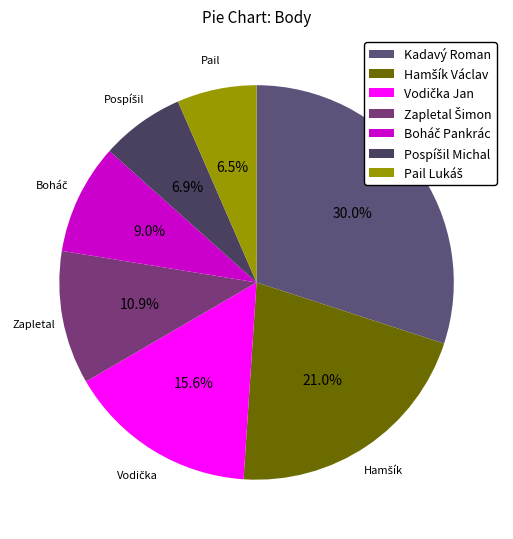

How many slices are in this pie chart?

7